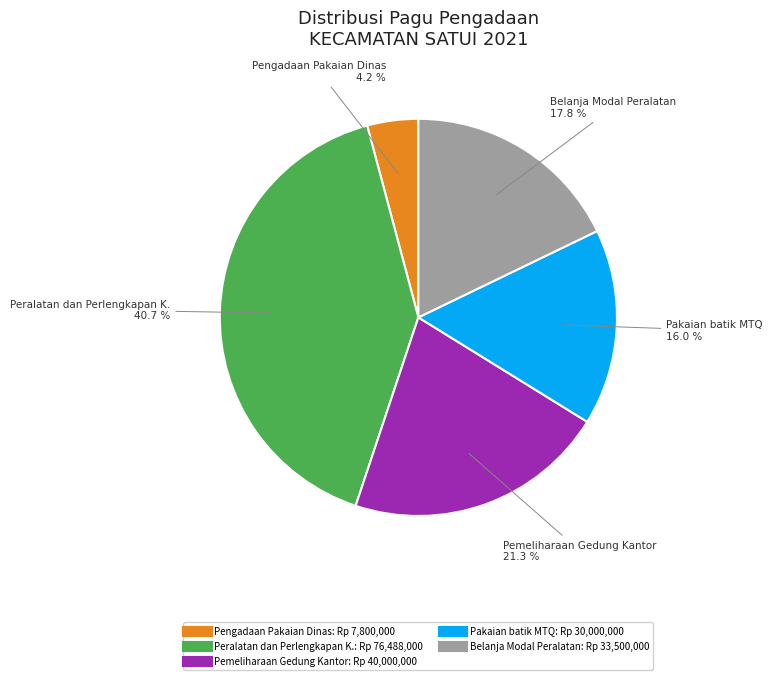

Is there any slice that represents more than half of the pie?

No